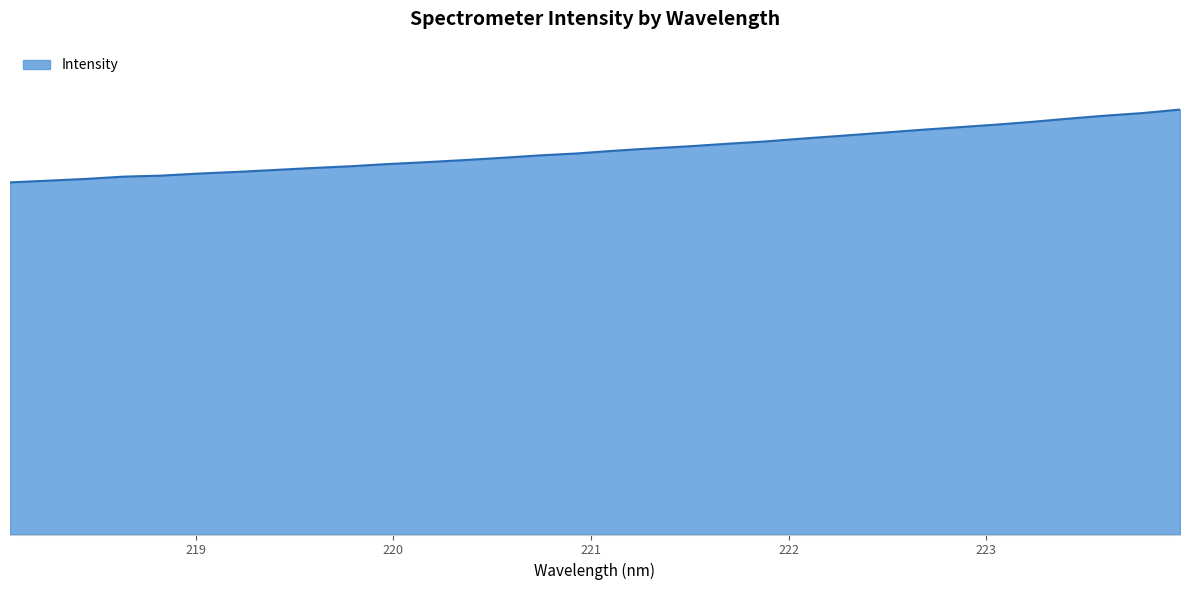

What is the sum of all values?

16029.1